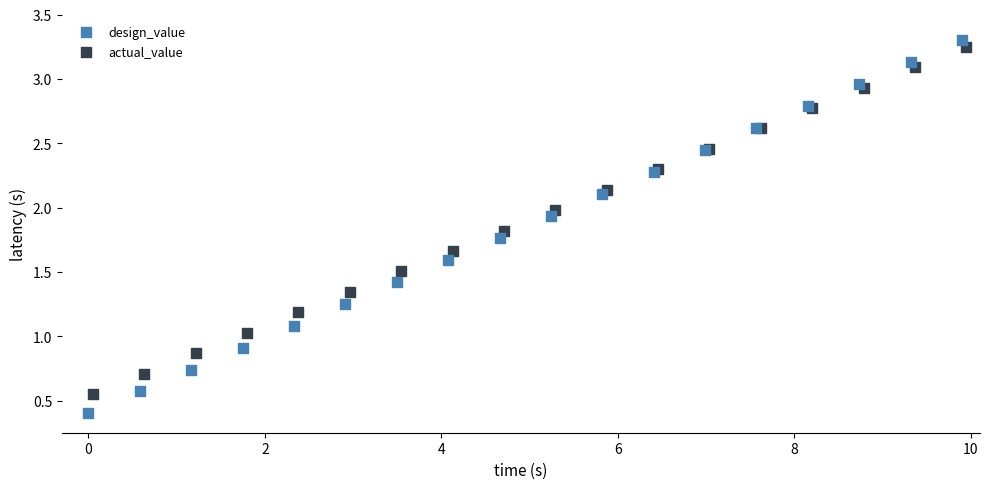

Which series reaches the maximum Y coordinate?

design_value